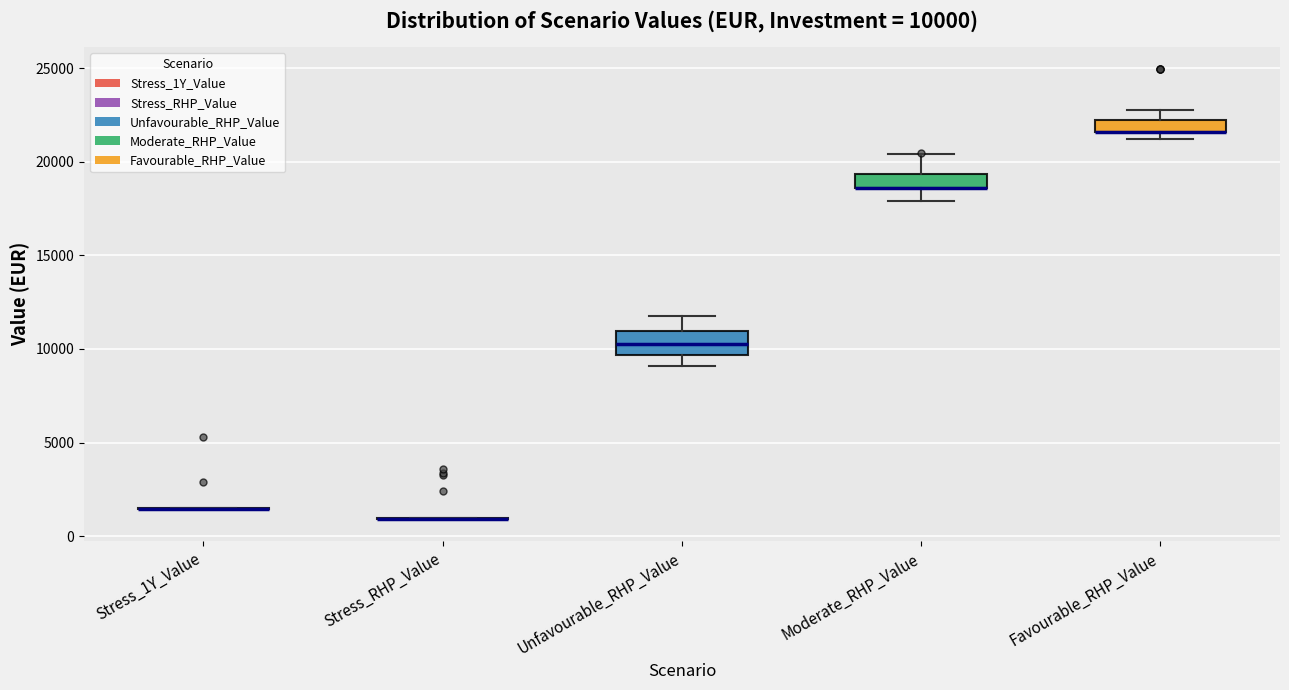

Comparing the boxes themselves (not the whiskers), which one is the tallest?

Unfavourable_RHP_Value